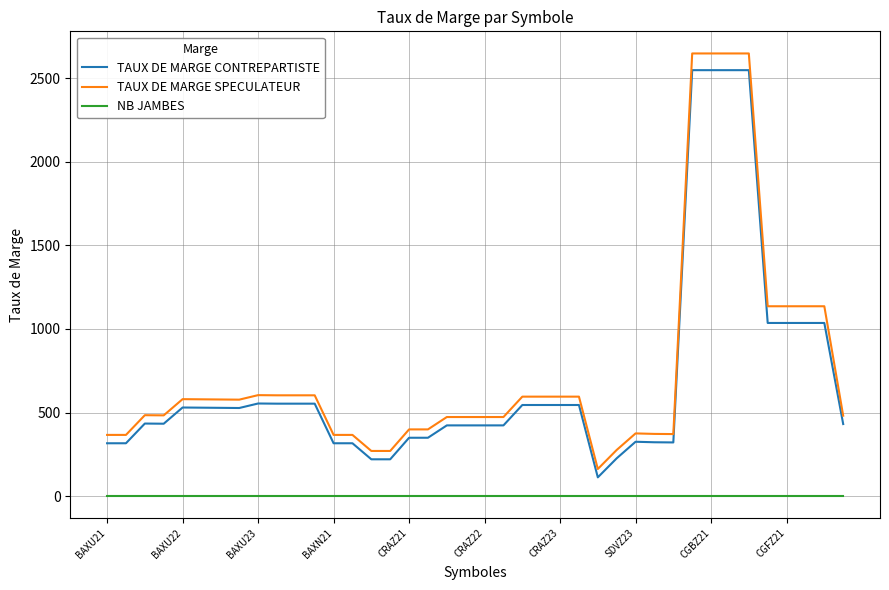

True or false: TAUX DE MARGE CONTREPARTISTE has more than 2 interior local peaks.

True